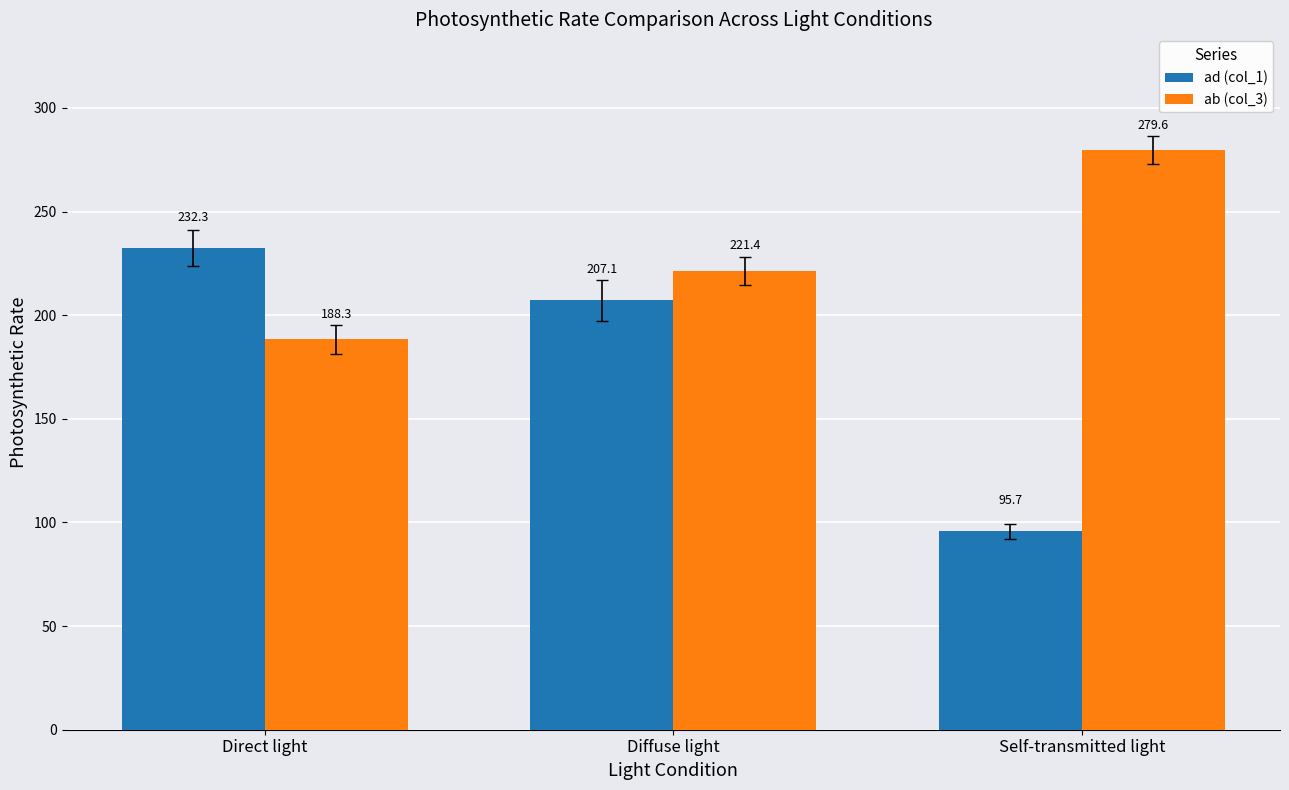

What is the label of the 2nd bar from the right?

Diffuse light